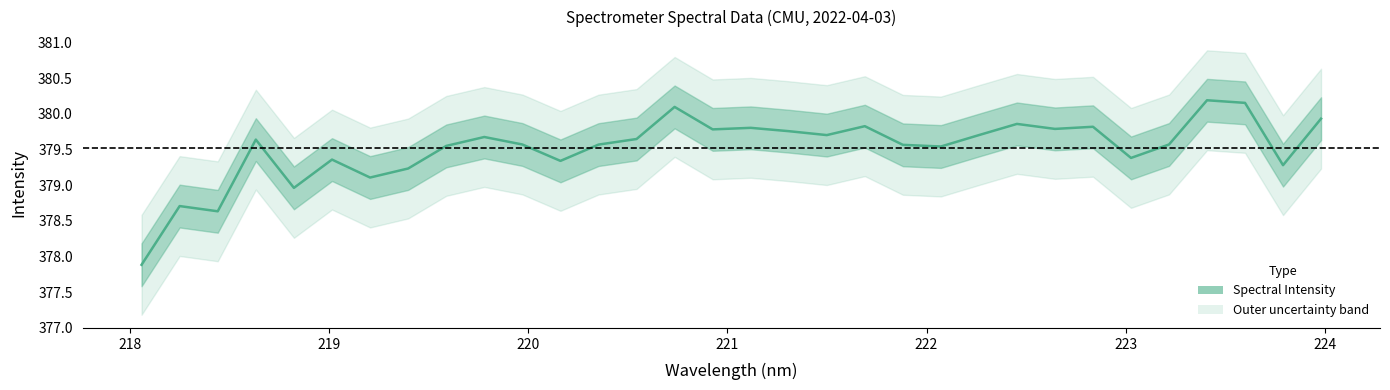

True or false: there are more than 2 points higher than both neighbors.

True